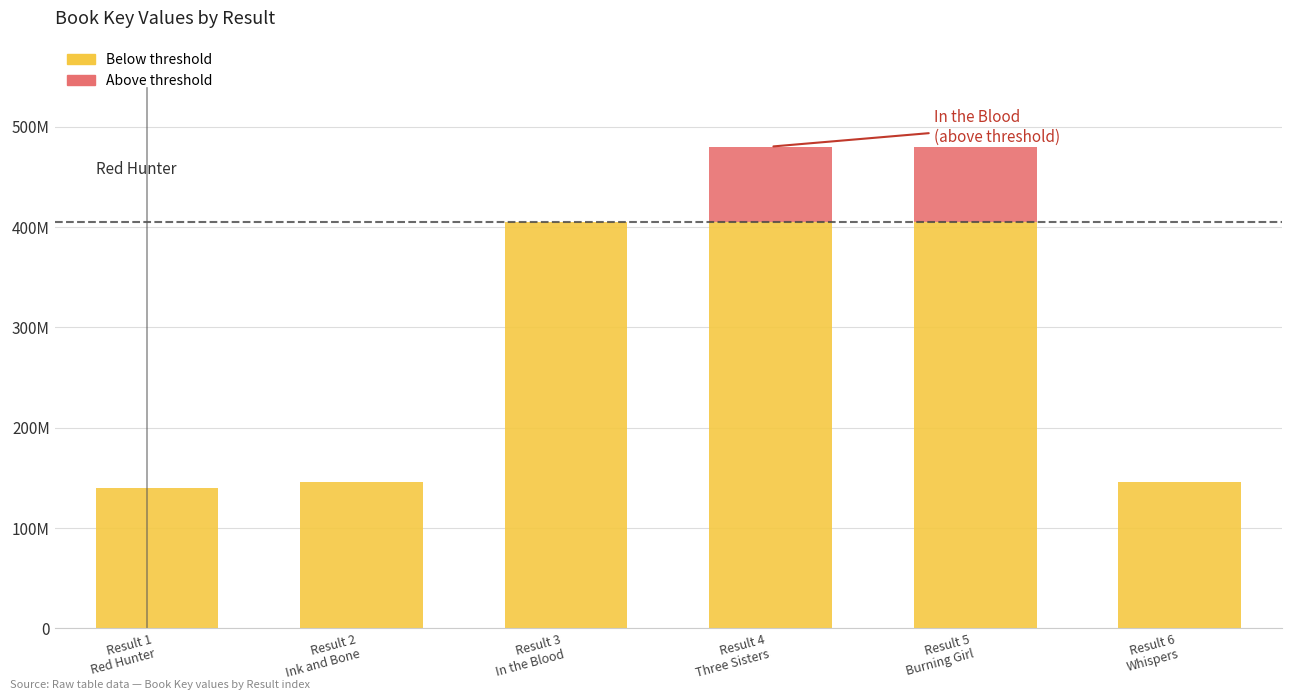

Are the bars horizontal?

No